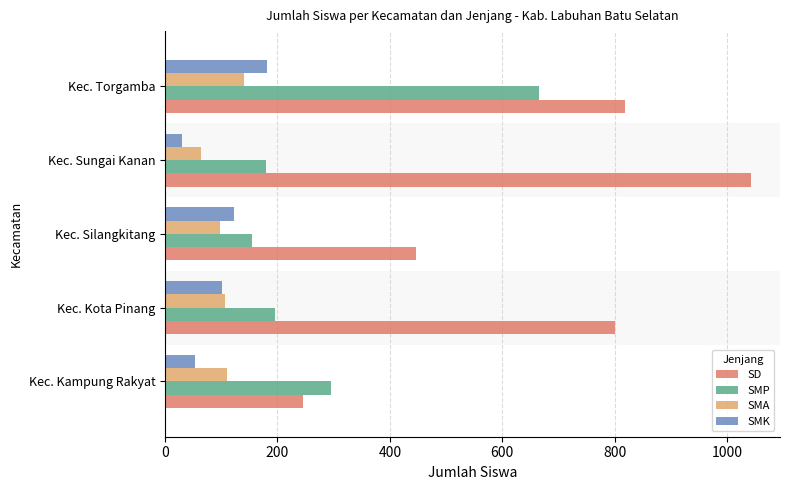

Between Kec. Kota Pinang and Kec. Sungai Kanan, which series saw the biggest shift?

SD